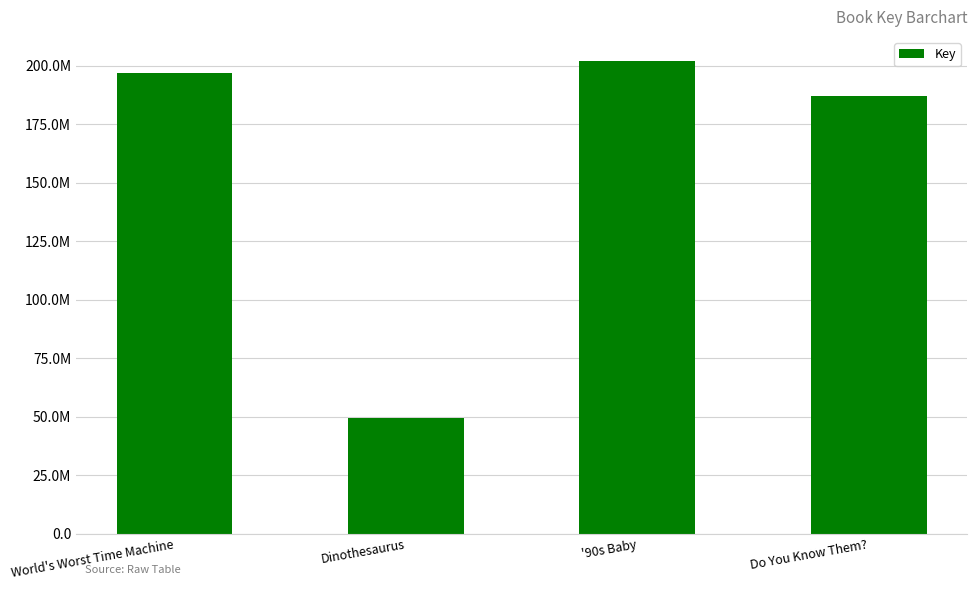

At which label is the value closest to 125853124?

Do You Know Them?